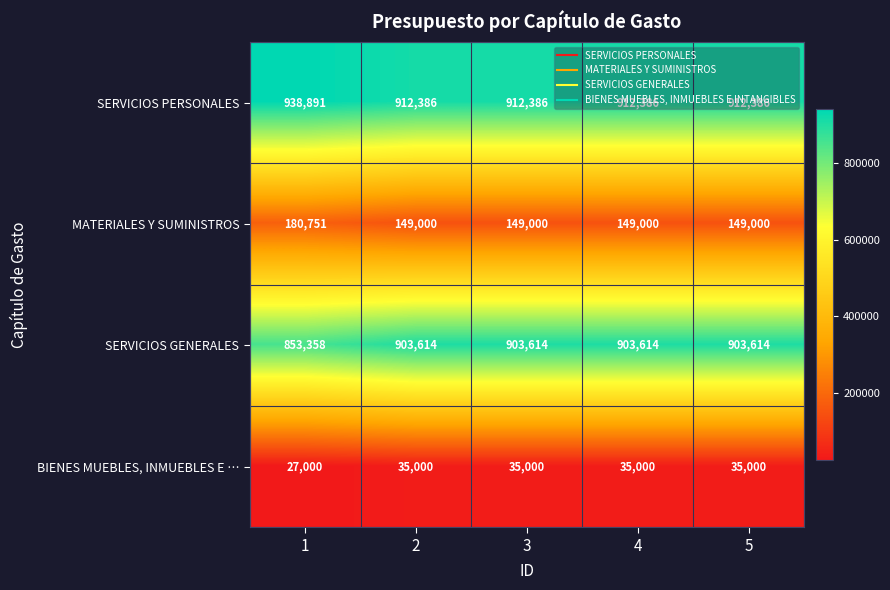

Rank the series by their maximum value, from highest to lowest.

SERVICIOS PERSONALES, SERVICIOS GENERALES, MATERIALES Y SUMINISTROS, BIENES MUEBLES, INMUEBLES E …